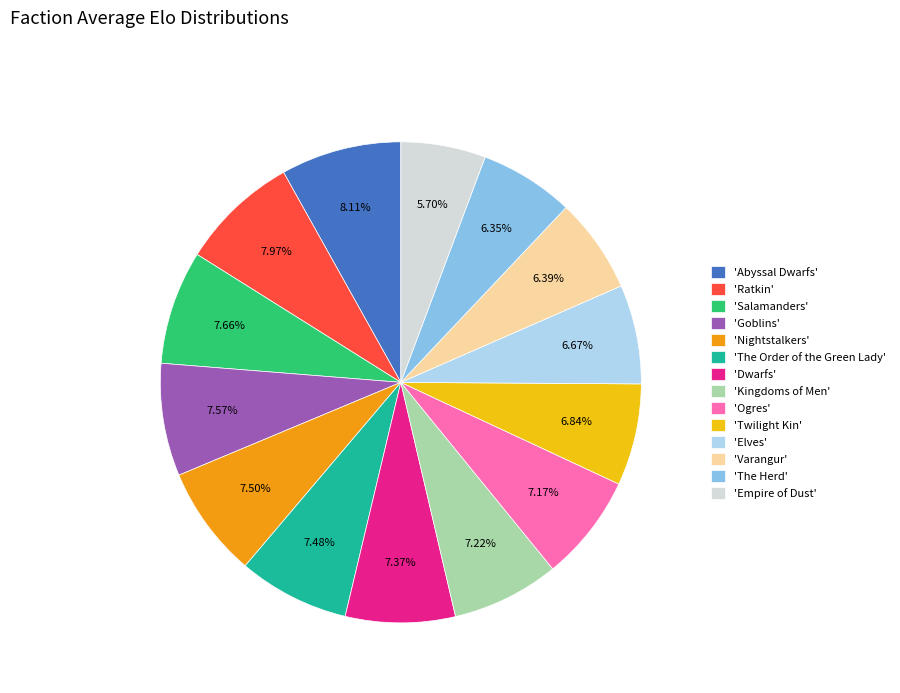

Between 'Abyssal Dwarfs' and 'The Order of the Green Lady', which is larger?

'Abyssal Dwarfs'